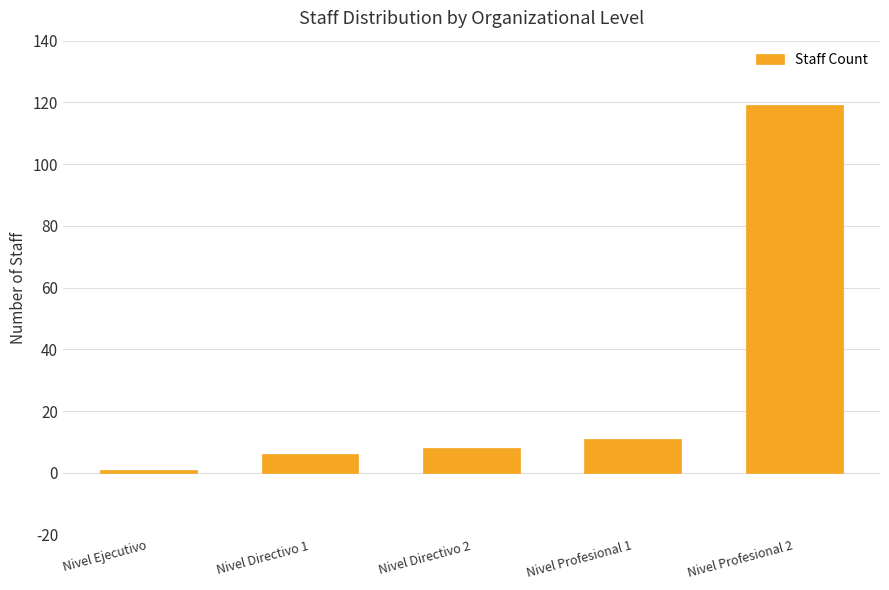

At which label is the value closest to 60?

Nivel Profesional 1